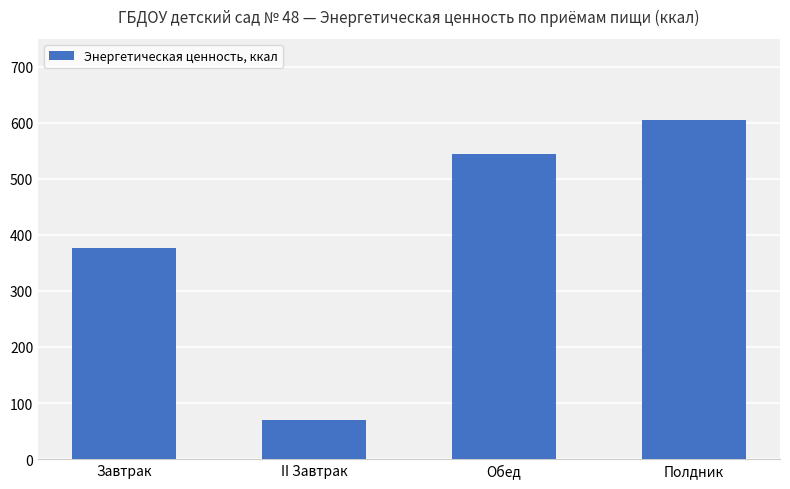

Does the chart contain any negative values?

No